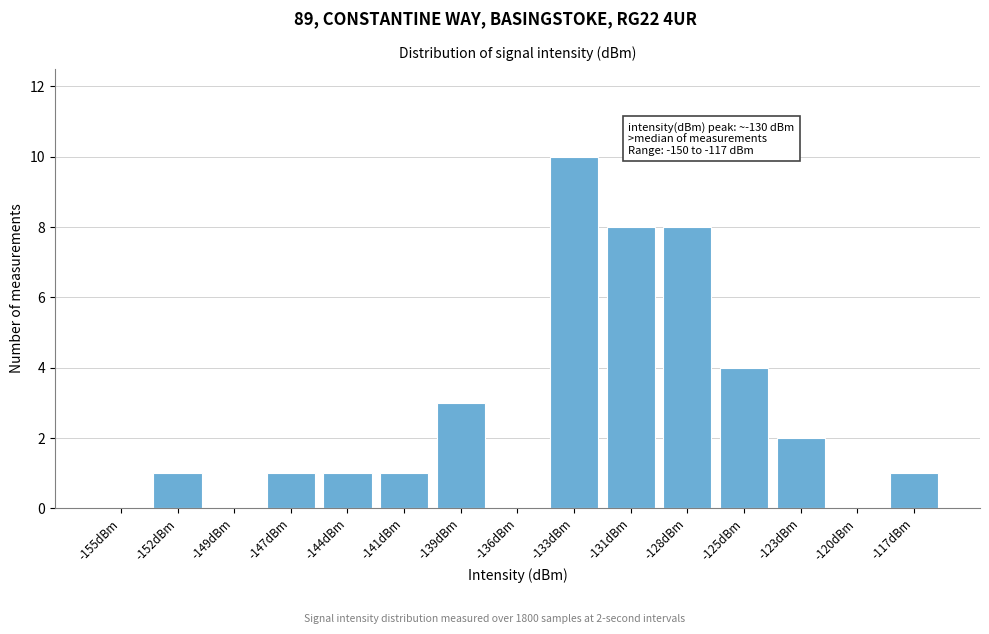

Reading right to left, what are all the values shown in this chart?

-117dBm=1	-120dBm=0	-123dBm=2	-125dBm=4	-128dBm=8	-131dBm=8	-133dBm=10	-136dBm=0	-139dBm=3	-141dBm=1	-144dBm=1	-147dBm=1	-149dBm=0	-152dBm=1	-155dBm=0